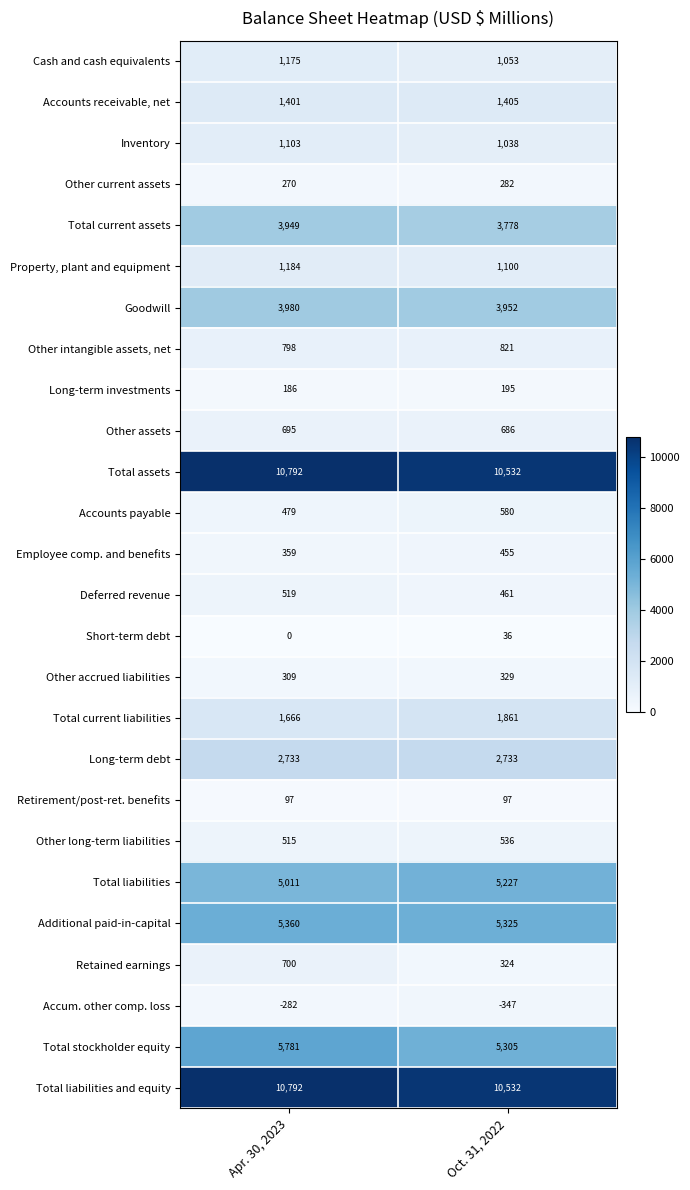

What is the difference between the maximum and minimum values in the Total current liabilities series?

195